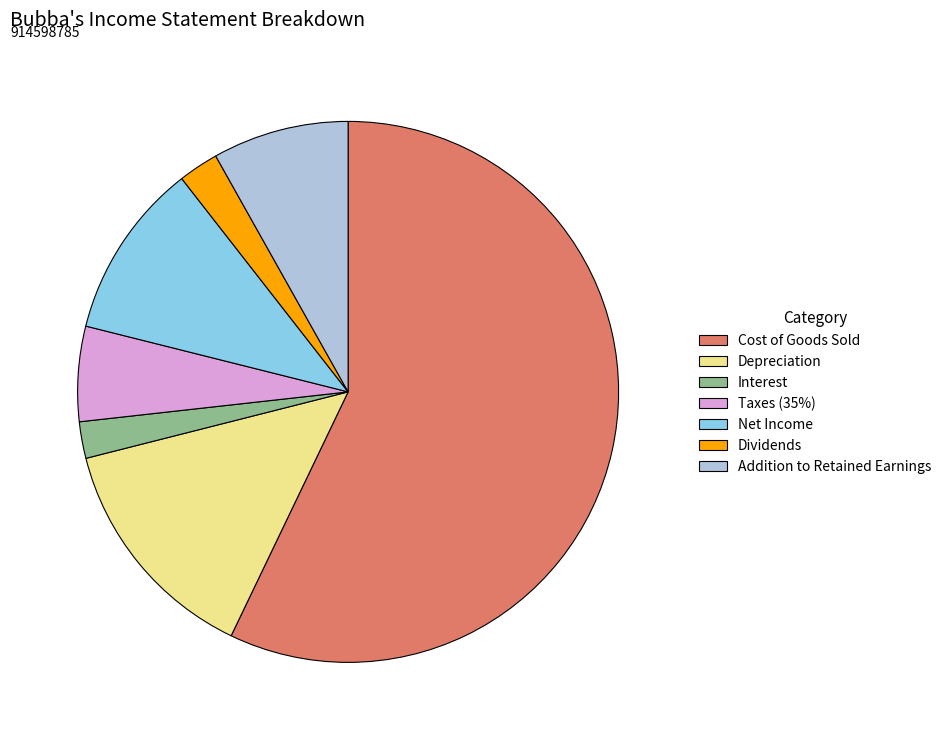

Which category accounts for the majority?

Cost of Goods Sold